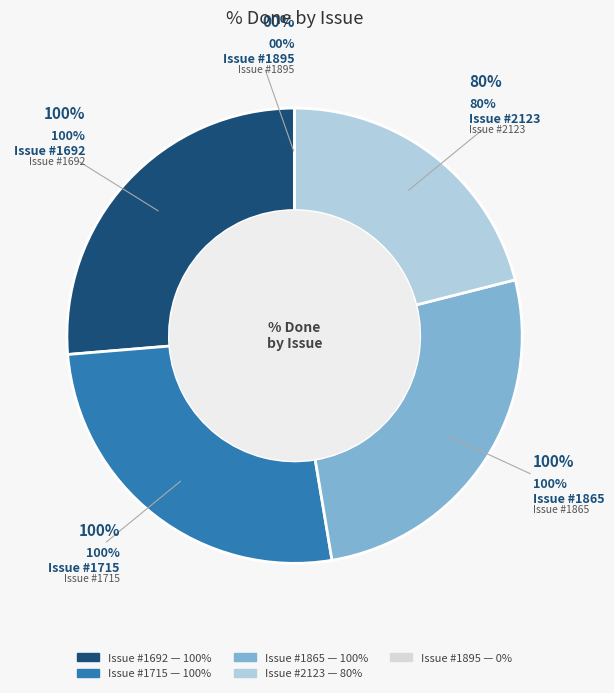

To the nearest percent, what is the average slice percentage?

20%